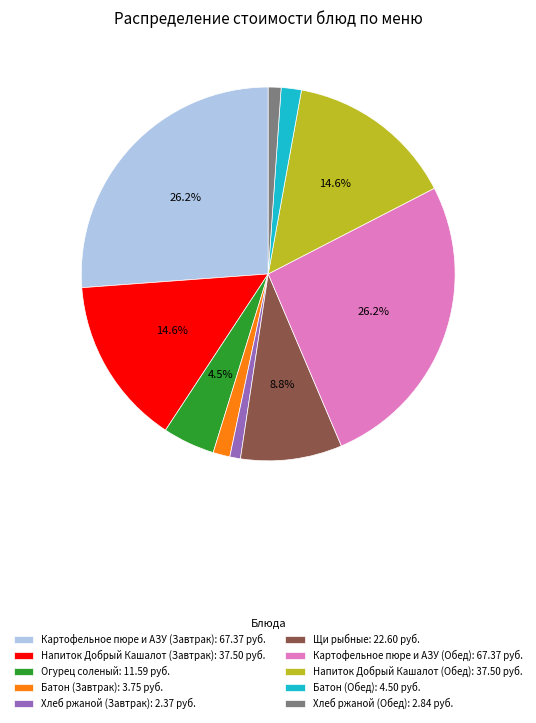

Which has a higher value, Огурец соленый or Батон (Завтрак)?

Огурец соленый